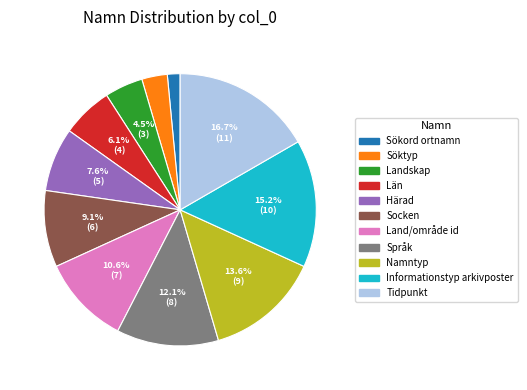

To the nearest percent, what is the average slice percentage?

9%